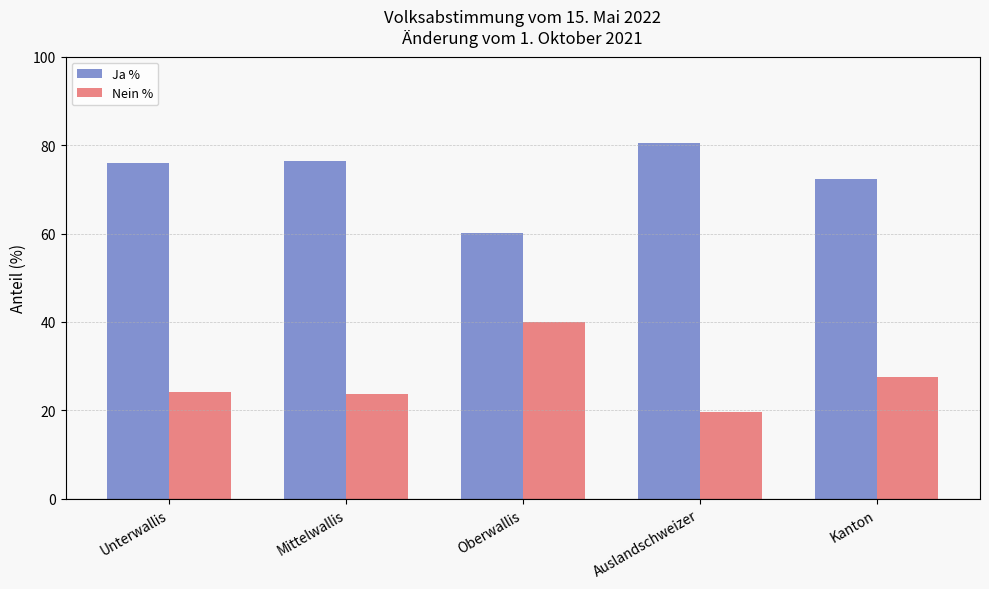

Reading left to right, extract all data points from this chart.

Ja %: 75.9	76.3	60.0	80.5	72.4
Nein %: 24.1	23.7	40.0	19.5	27.6